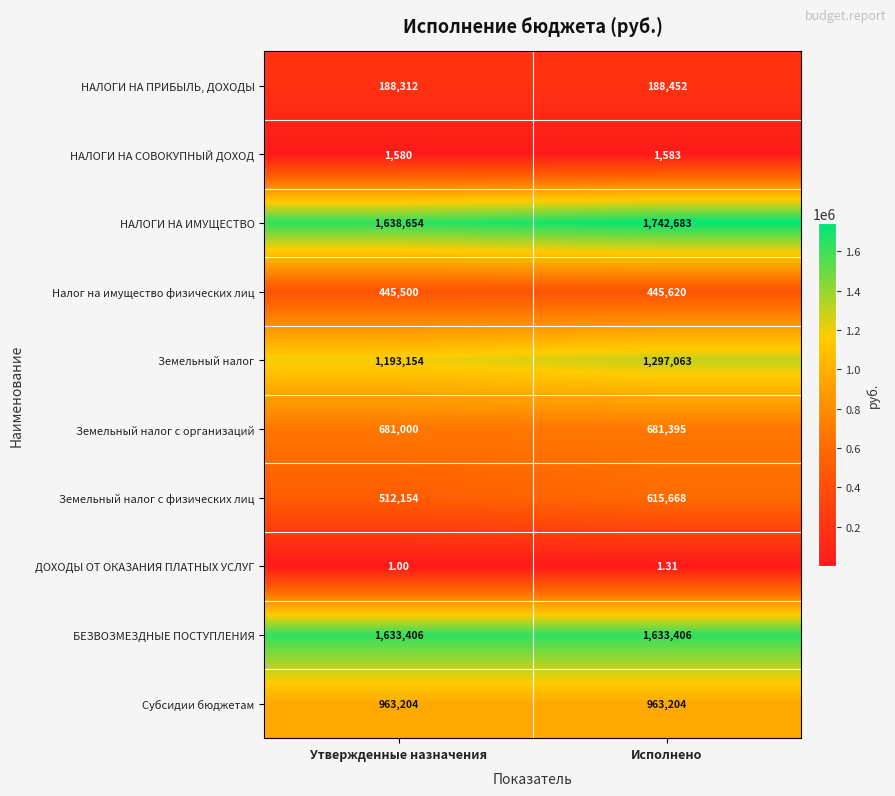

What is the spread (max minus min) of values at Исполнено?

1742681.7